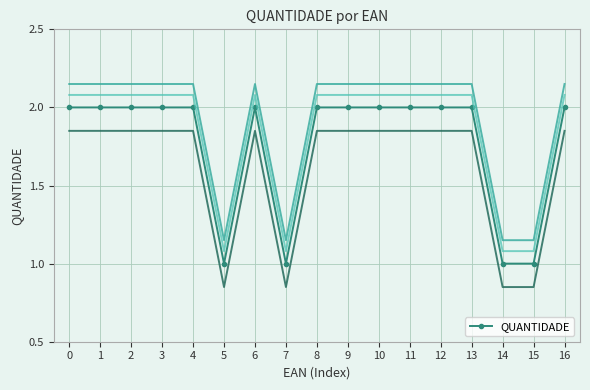

What is the greatest value displayed?

2